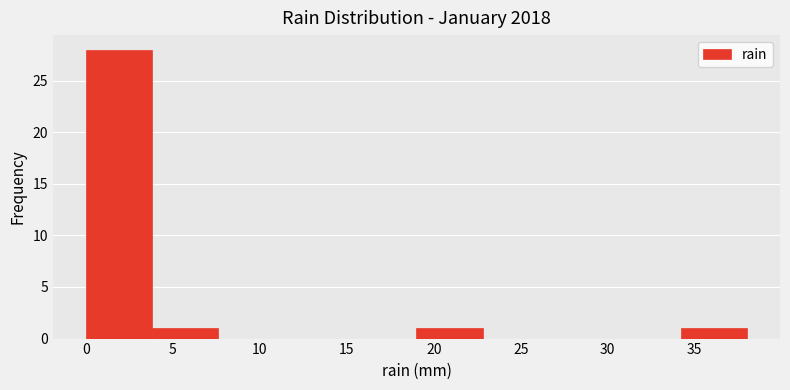

Reading left to right, transcribe this chart: for each bar, give the range it covers on the x-axis and its height. Neither the bar edges nor the heights are printed on the chart, so give them approximately, as read against the axes.

0.0 to 3.8: 28
3.8 to 7.6: 1
7.6 to 11.4: 0
11.4 to 15.2: 0
15.2 to 19.0: 0
19.0 to 22.8: 1
22.8 to 26.6: 0
26.6 to 30.4: 0
30.4 to 34.2: 0
34.2 to 38.0: 1